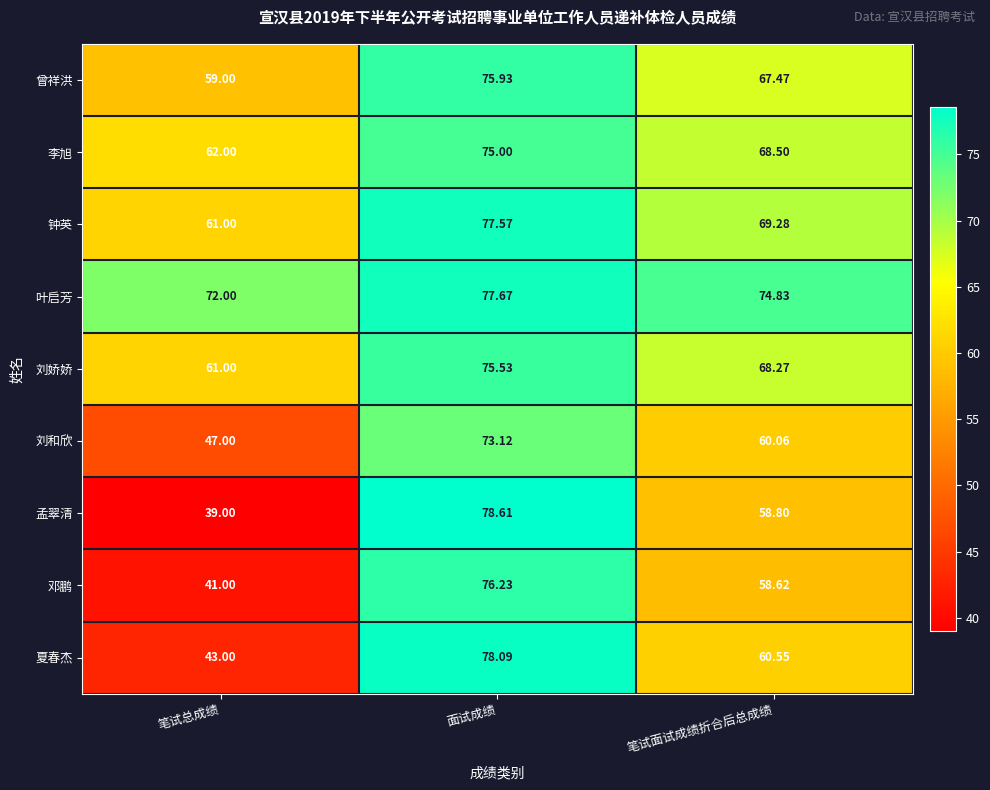

Where is 夏春杰 nearest to the value 60?

笔试面试成绩折合后总成绩